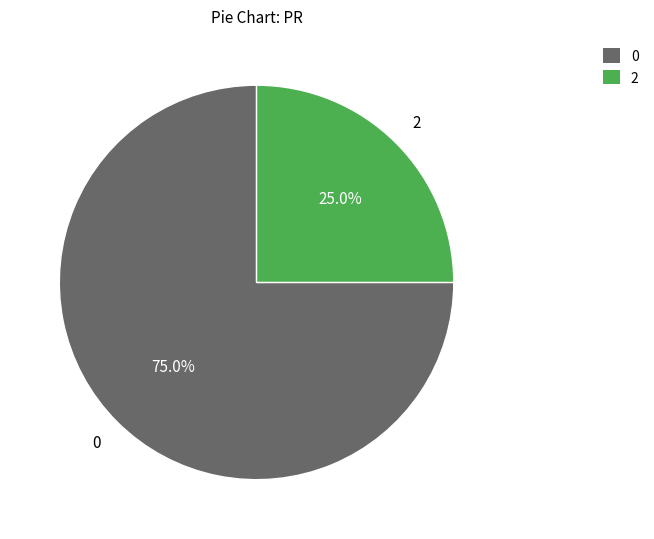

Count the number of slices in the pie.

2